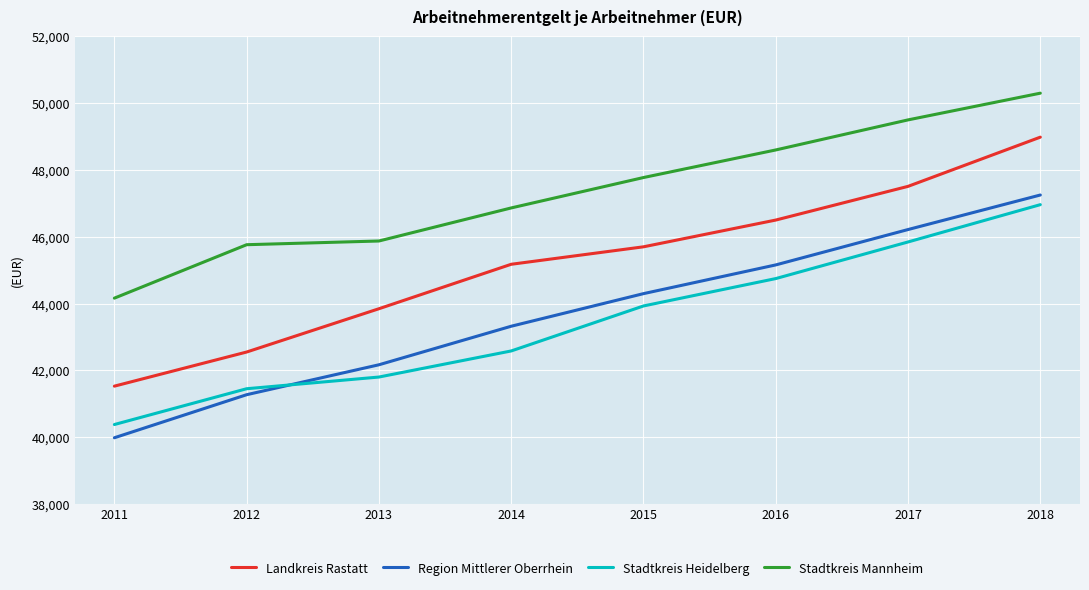

What is the difference between the maximum and minimum values in the Landkreis Rastatt series?

7455